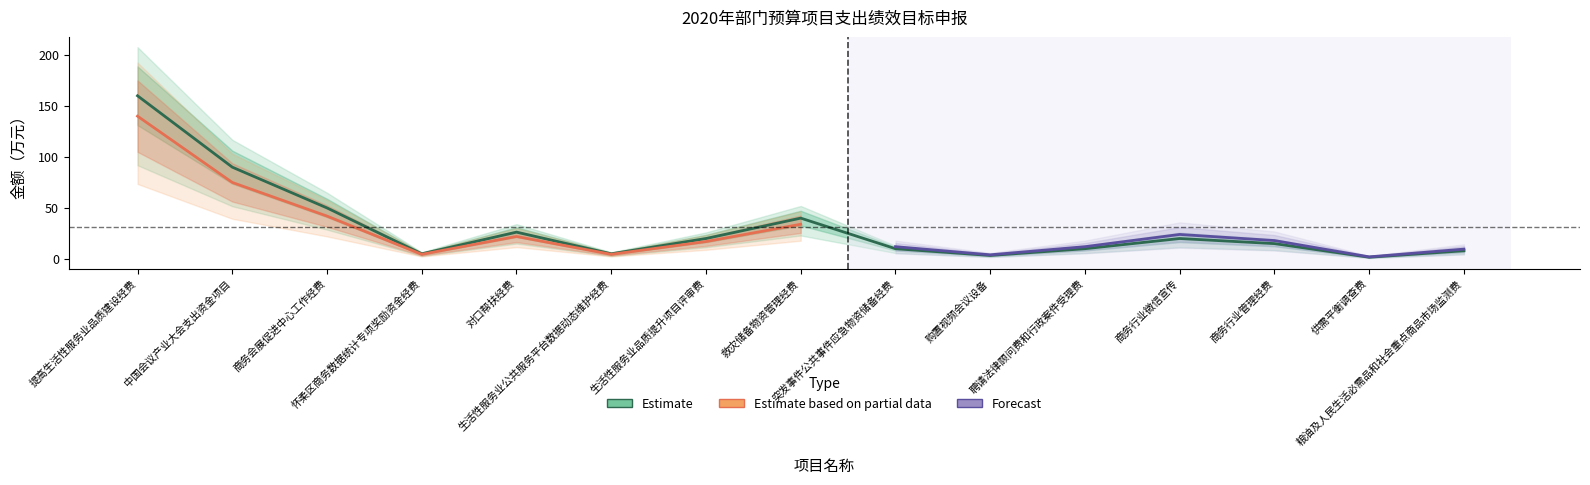

Is it true that Estimate equals 5.0 at 生活性服务业公共服务平台数据动态维护经费?

True